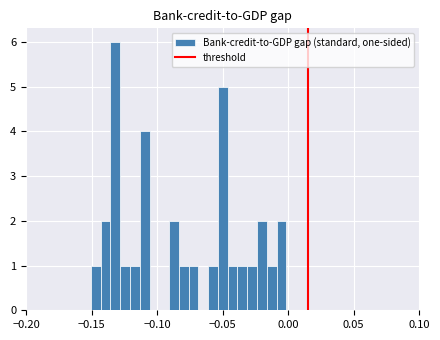

Around what value on the x-axis is the tallest bar? Give the approximate position of its centre, as read against the axis.

-0.130